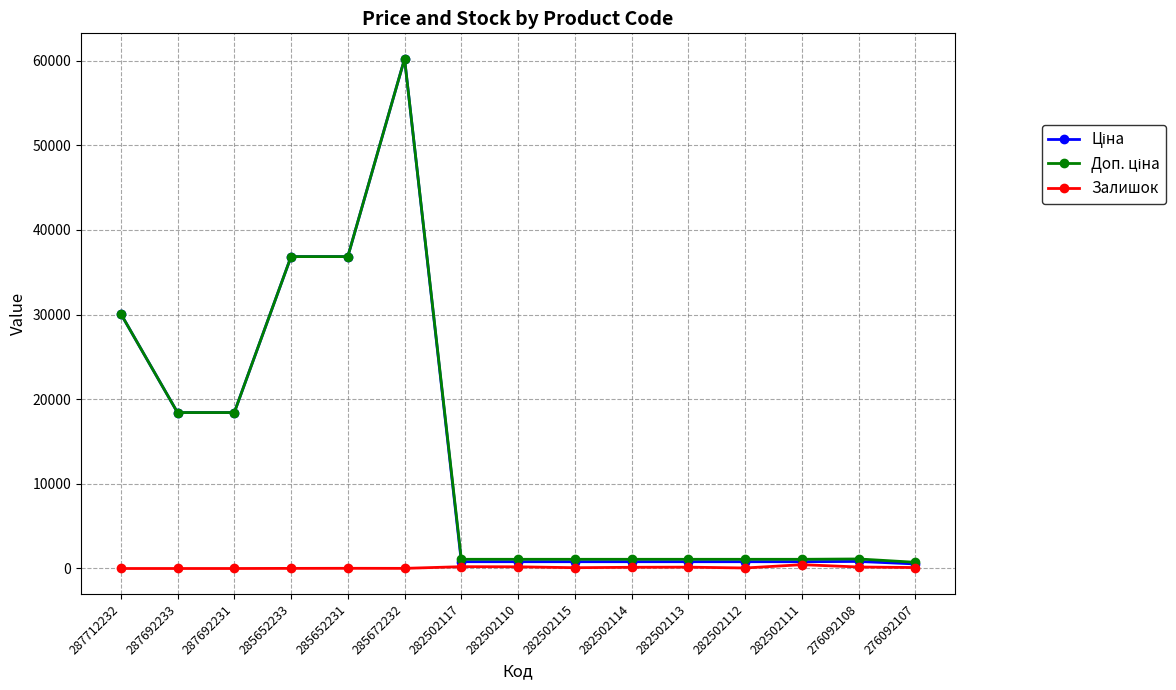

At how many categories does at least one series exceed 31019?

3